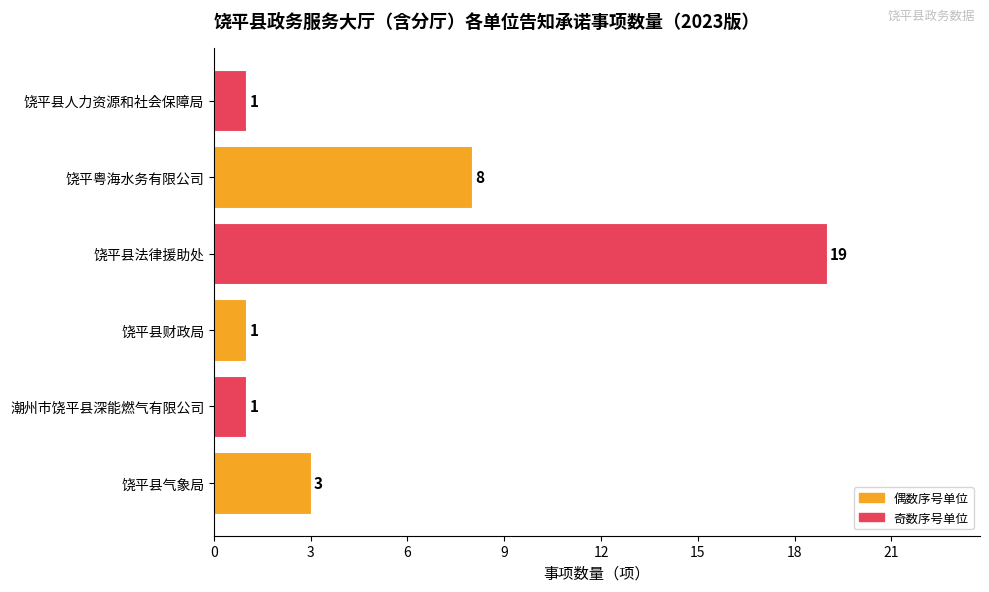

How many values are between 1 and 8?

5